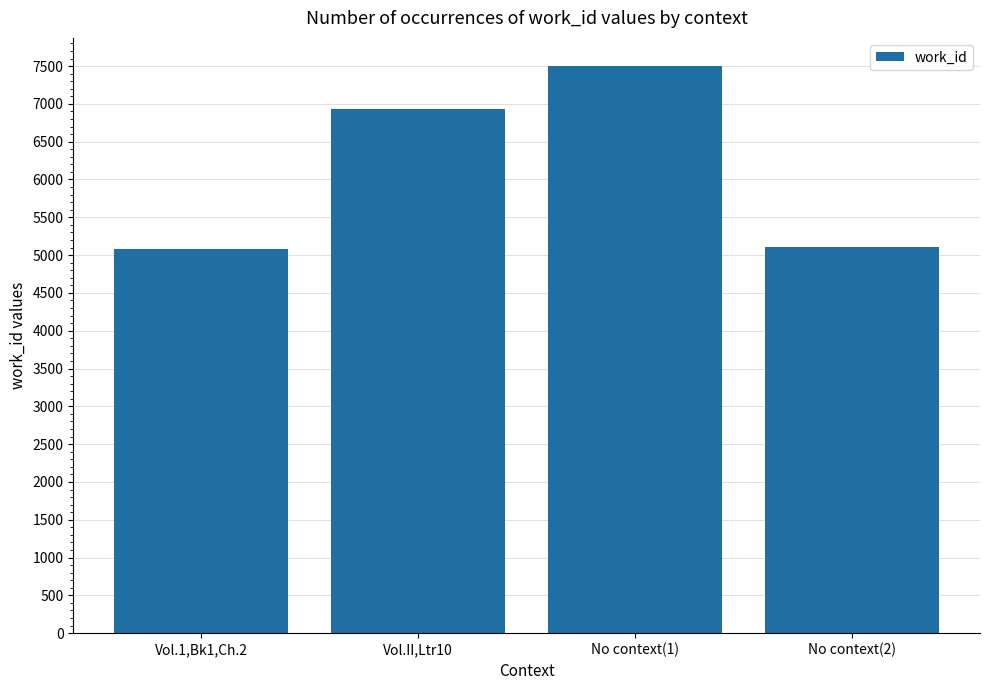

What is the ratio of the value at No context(1) to the value at Vol.II,Ltr10?

1.1